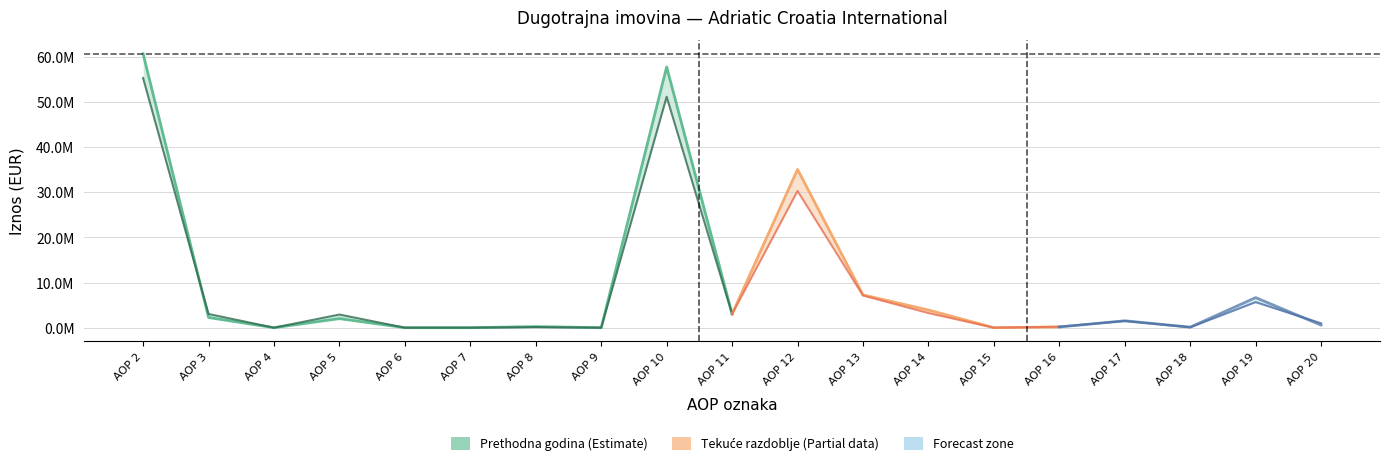

How many intersections are there between Na izvještajni datum tekućeg razdoblja and Zadnji dan prethodne poslovne godine?

3